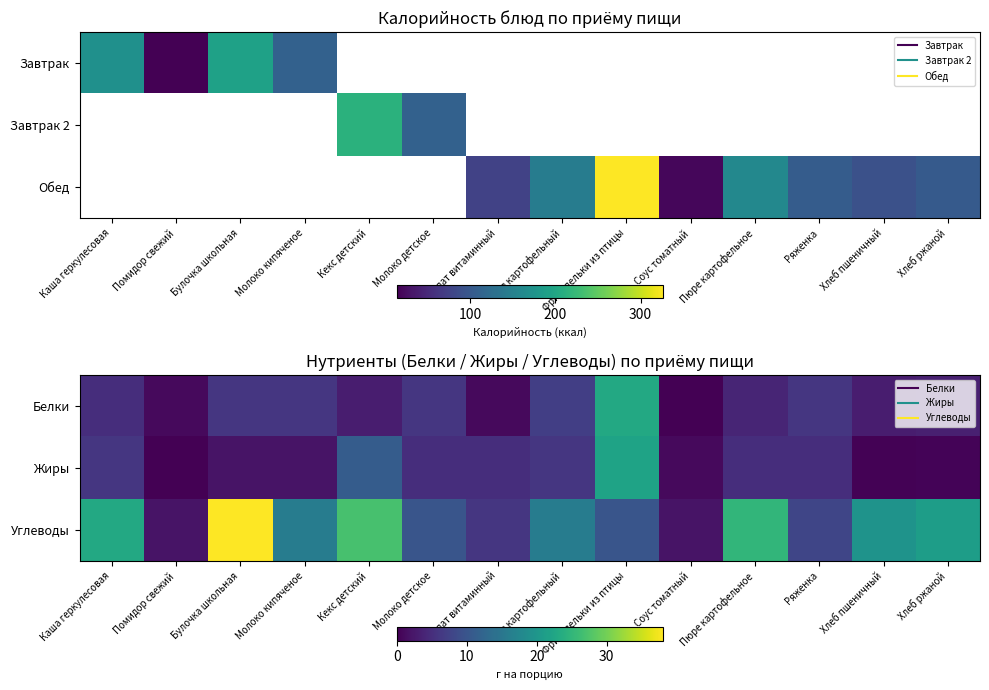

True or false: Белки has a value of 3.8 at Молоко кипяченое.

False